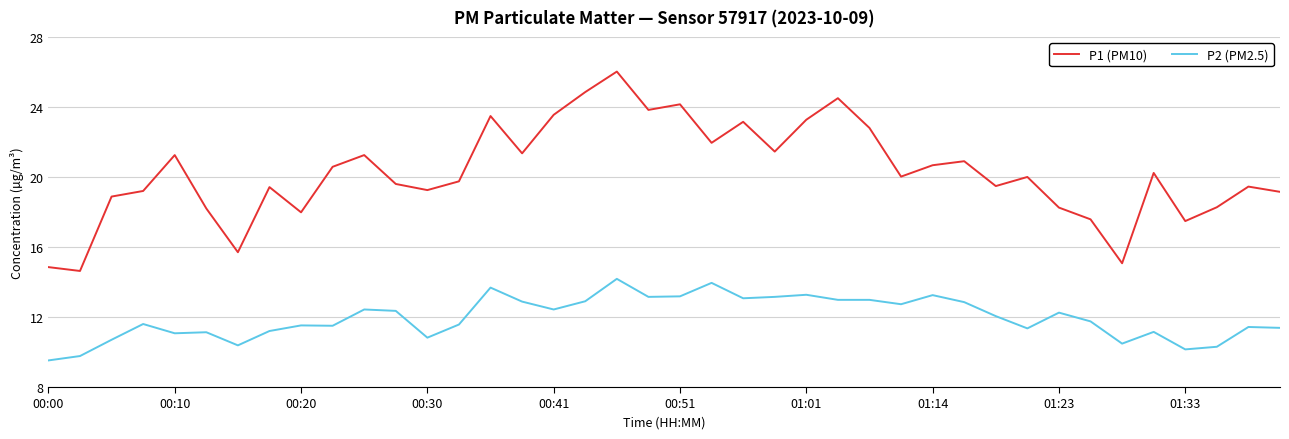

Which series has the largest total across all categories?

P1 (PM10)